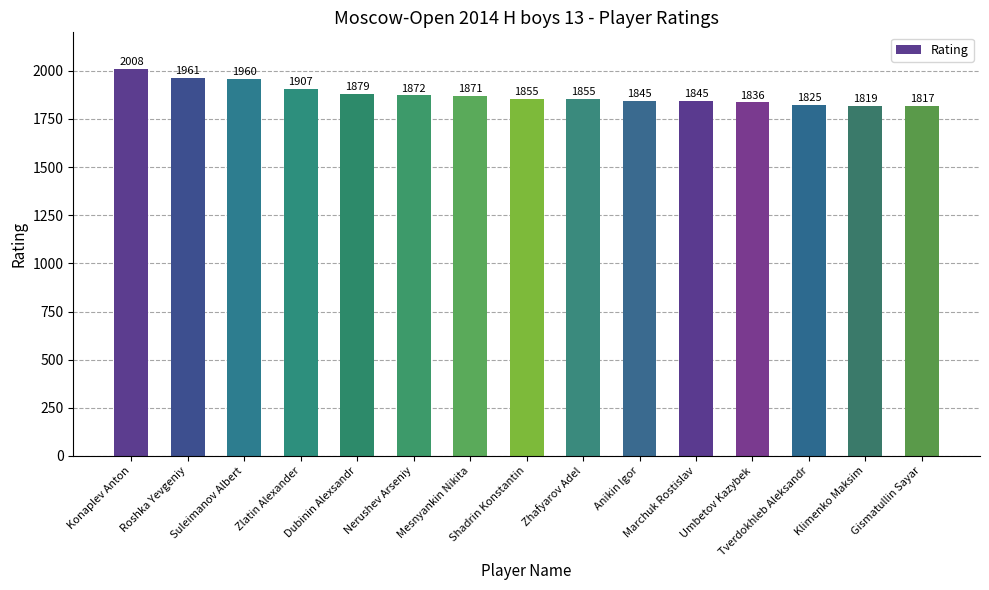

What is the maximum value shown in the chart?

2008